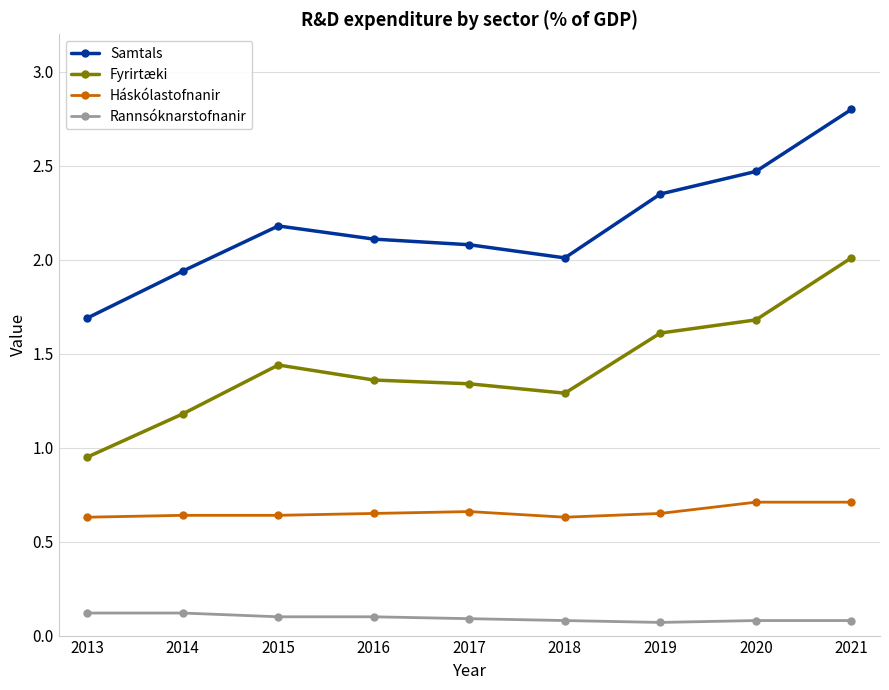

Is the value of Samtals at 2020 greater than the value of Fyrirtæki at 2014?

Yes